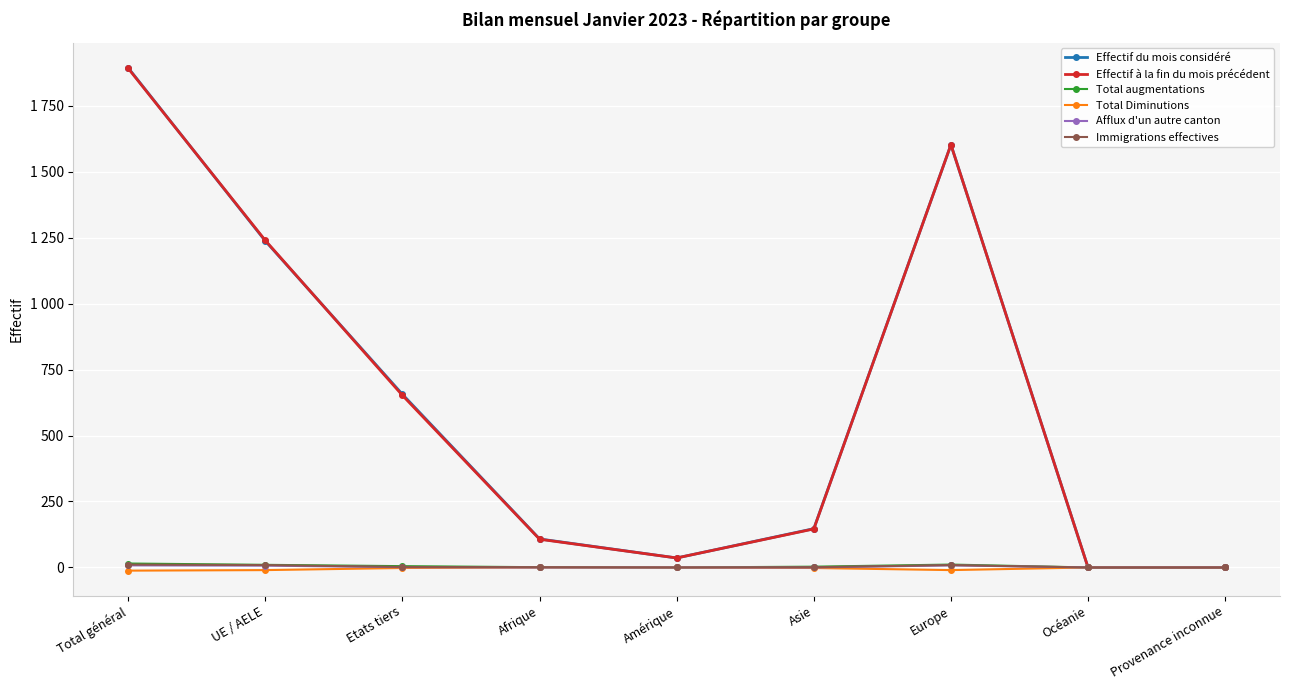

At Asie, list the series in order from largest to smallest.

Effectif du mois considéré, Effectif à la fin du mois précédent, Total augmentations, Immigrations effectives, Afflux d'un autre canton, Total Diminutions